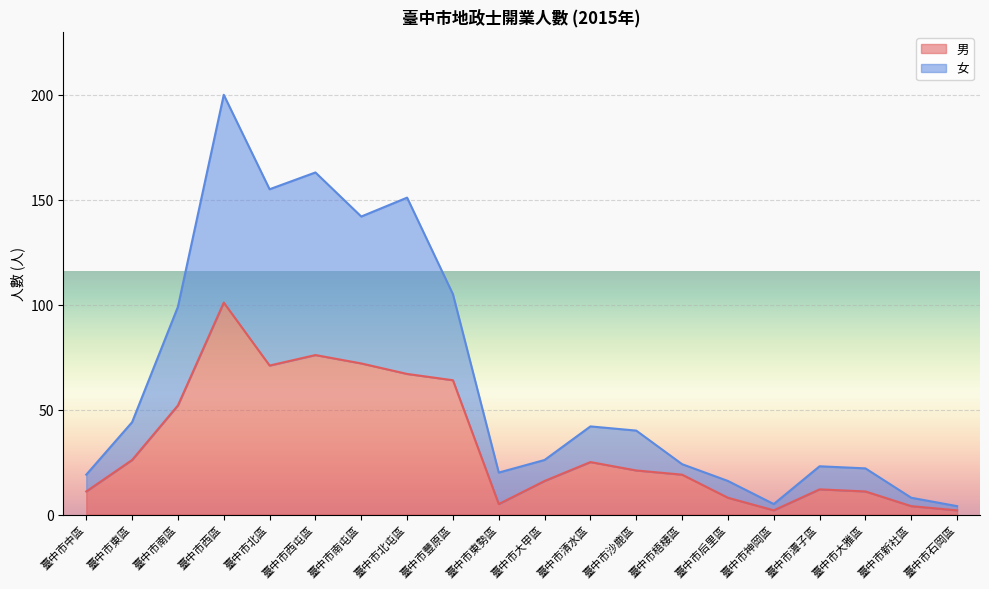

True or false: 男 has a value of 12 at 臺中市潭子區.

True